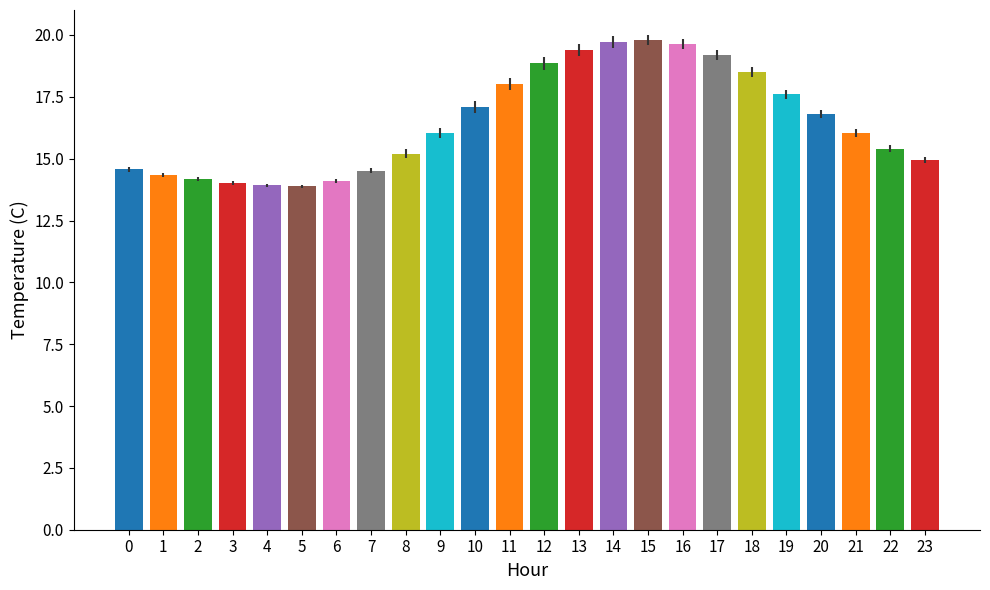

What is the difference between the second highest and second lowest values?

5.8